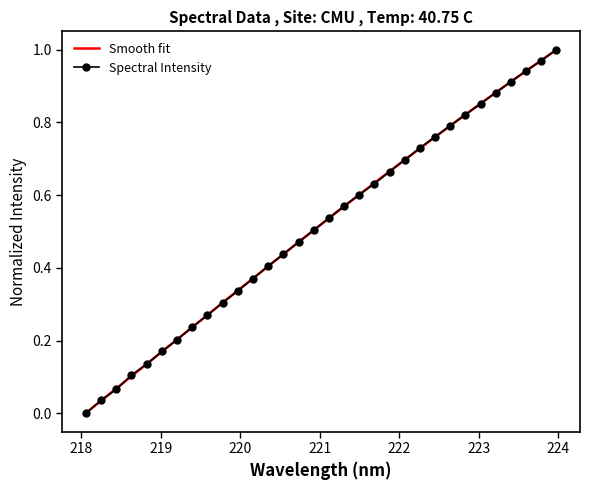

What is the value of the 16th point from the left?

0.5